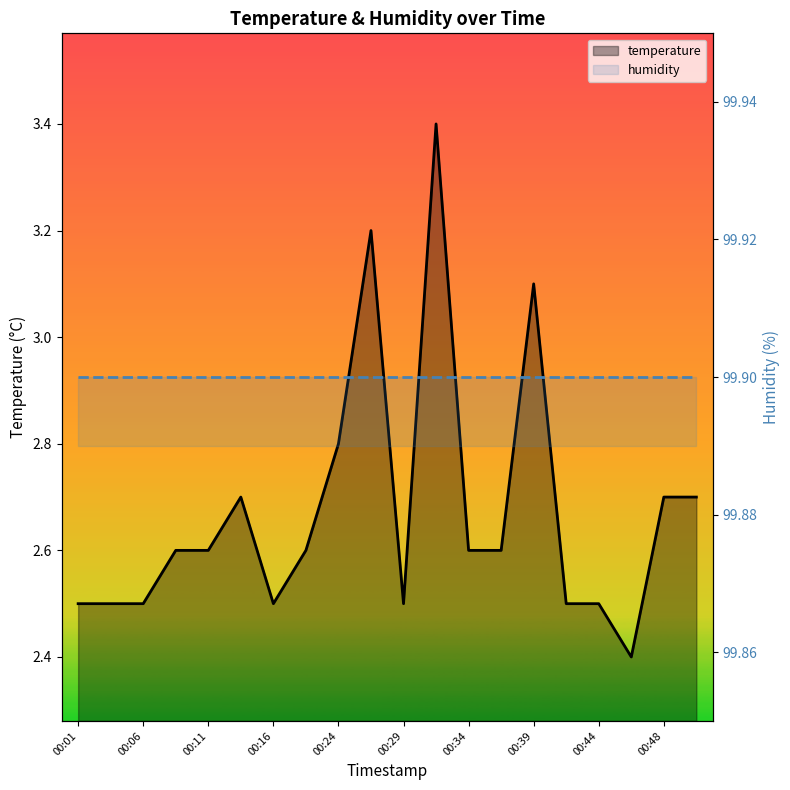

What are all the series names shown in the legend?

temperature, humidity